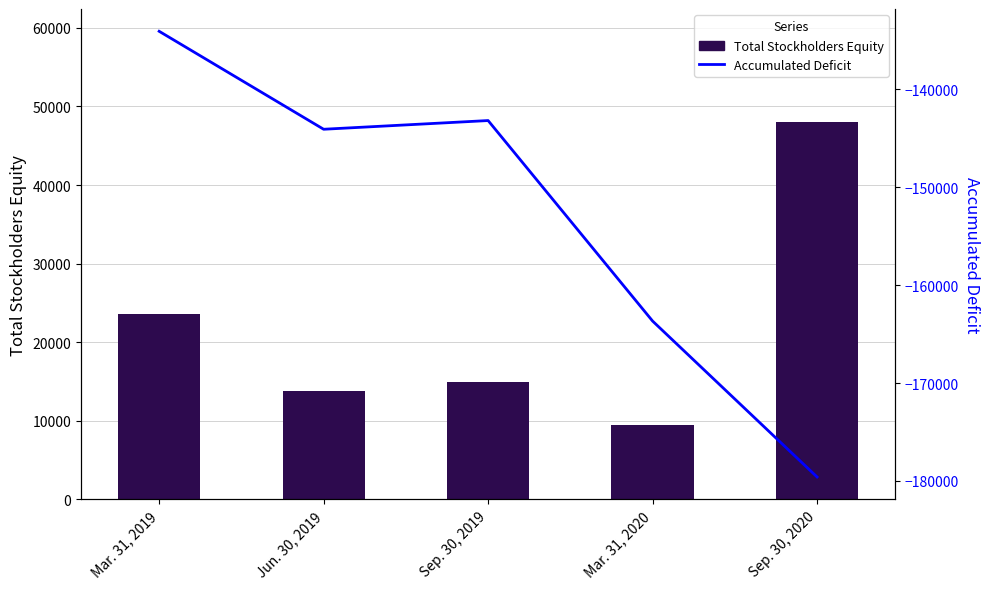

Does the chart contain any negative values?

Yes